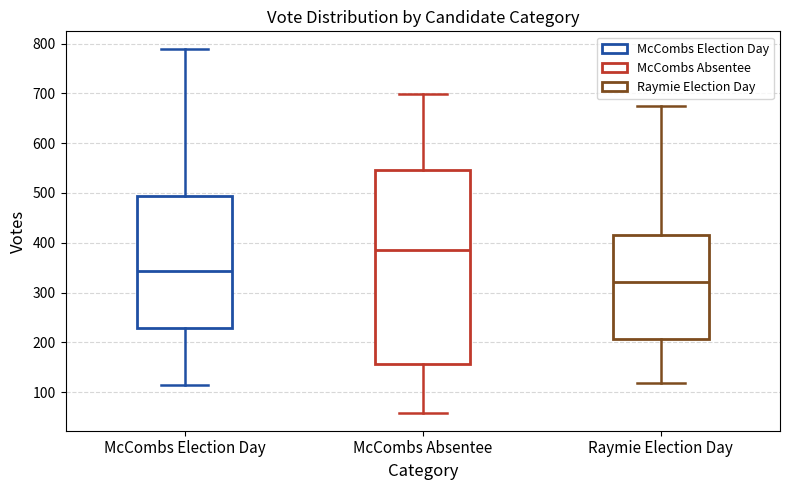

Comparing the boxes themselves (not the whiskers), which one is the tallest?

McCombs Absentee